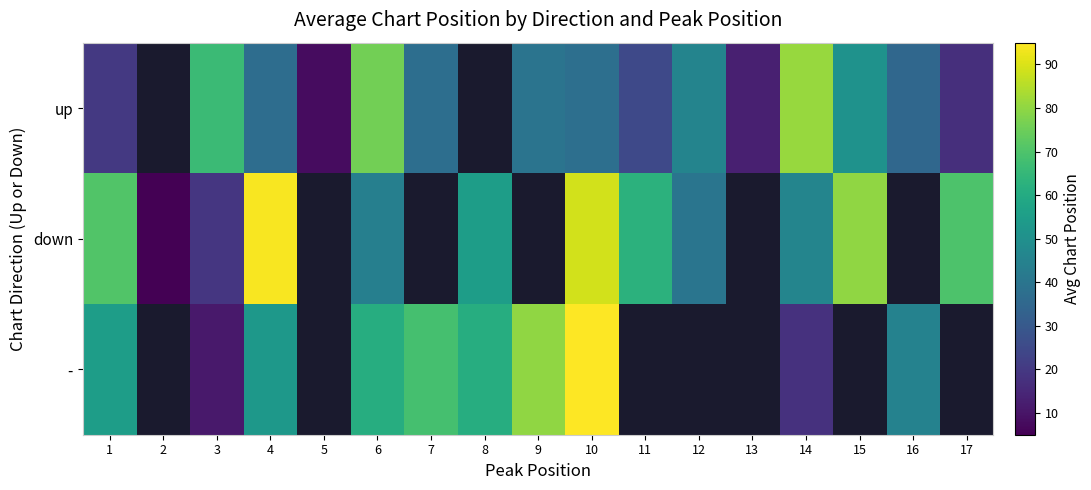

Which has a higher value, 8 or 1?

1